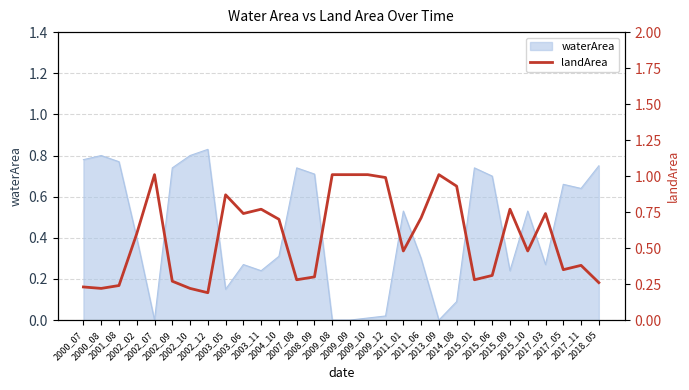

Rank the categories by value from highest to lowest.

2002_07, 2009_08, 2009_09, 2009_10, 2013_09, 2009_12, 2014_08, 2003_05, 2003_11, 2015_09, 2003_06, 2017_03, 2011_06, 2004_10, 2002_02, 2011_01, 2015_10, 2017_11, 2017_05, 2015_06, 2008_09, 2007_08, 2015_01, 2002_09, 2018_05, 2001_08, 2000_07, 2000_08, 2002_10, 2002_12